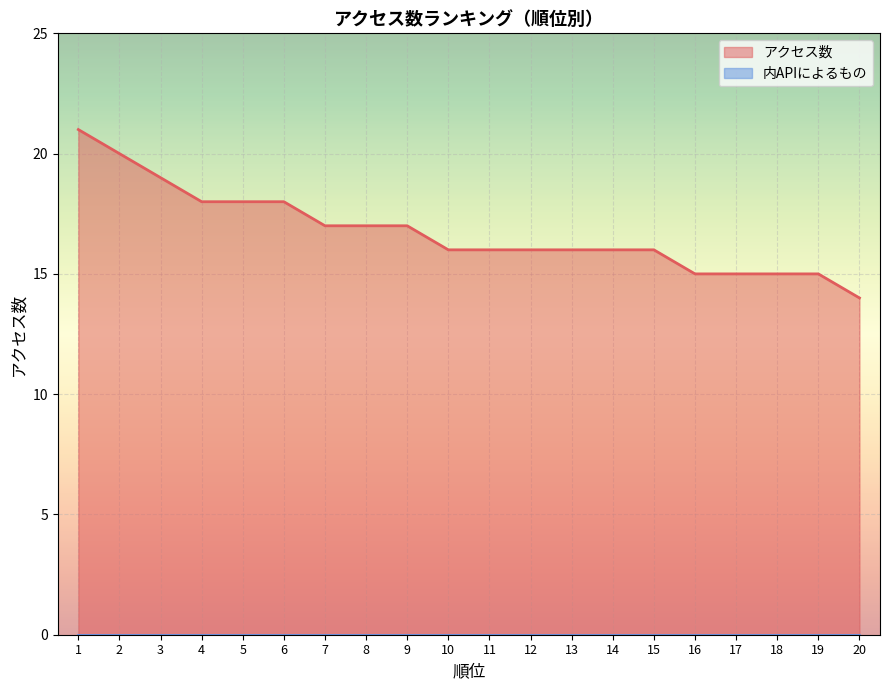

The value of アクセス数 at 14 is 16. True or false?

True